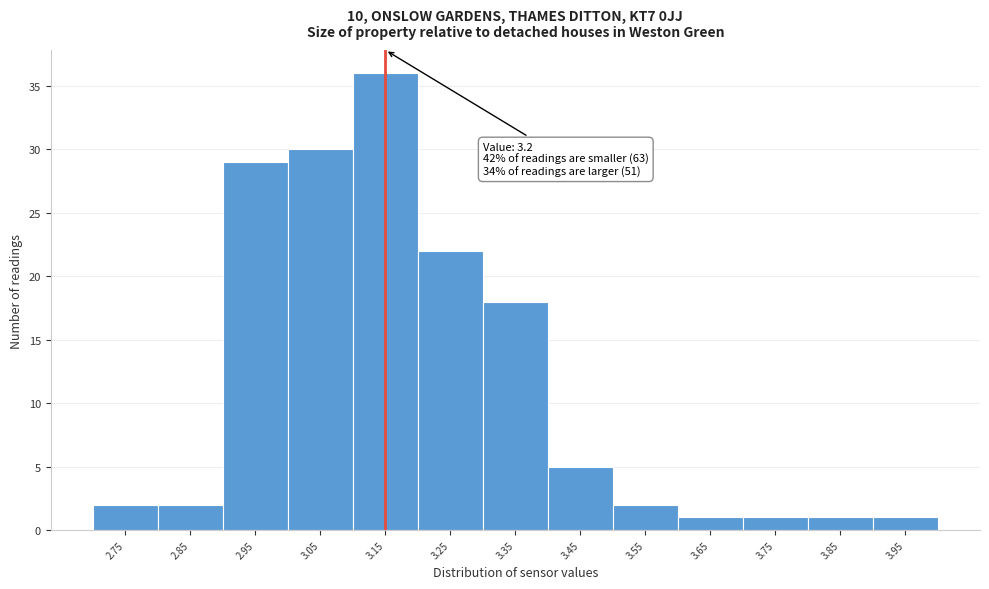

Reading left to right, what are all the values shown in this chart?

2	2	29	30	36	22	18	5	2	1	1	1	1